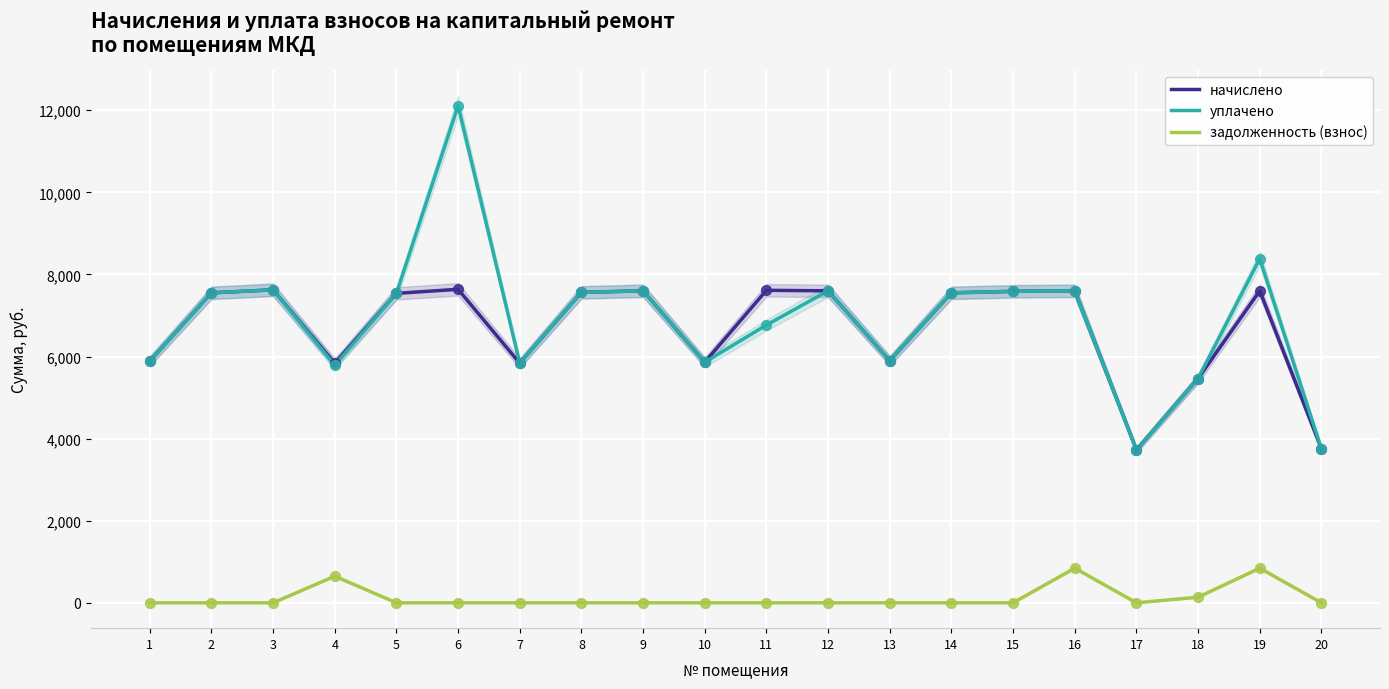

What are all the series names shown in the legend?

начислено, уплачено, задолженность (взнос)